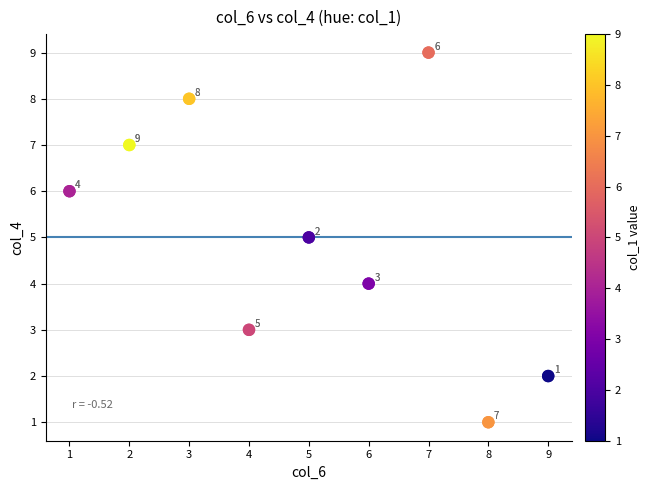

What Y value in the scatter plot is closest to 5?

5